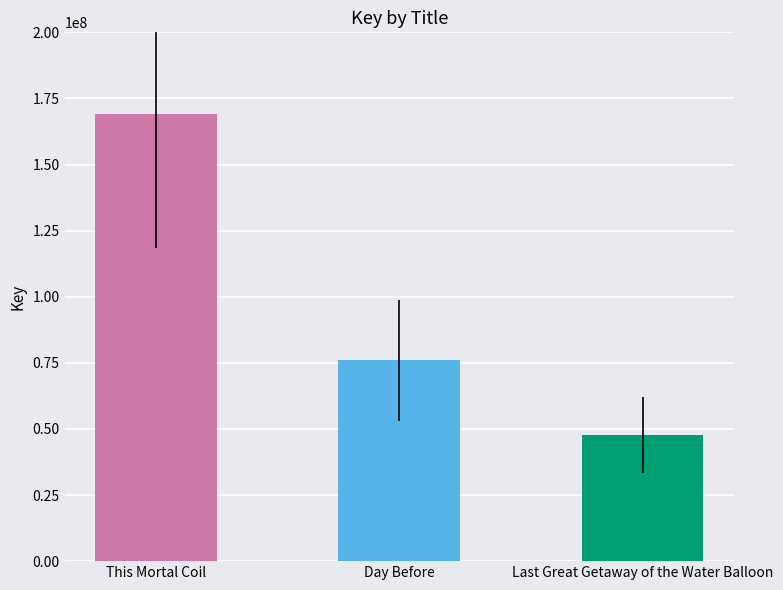

The chart shows a value of 84329164 at Last Great Getaway of the Water Balloon. True or false?

False